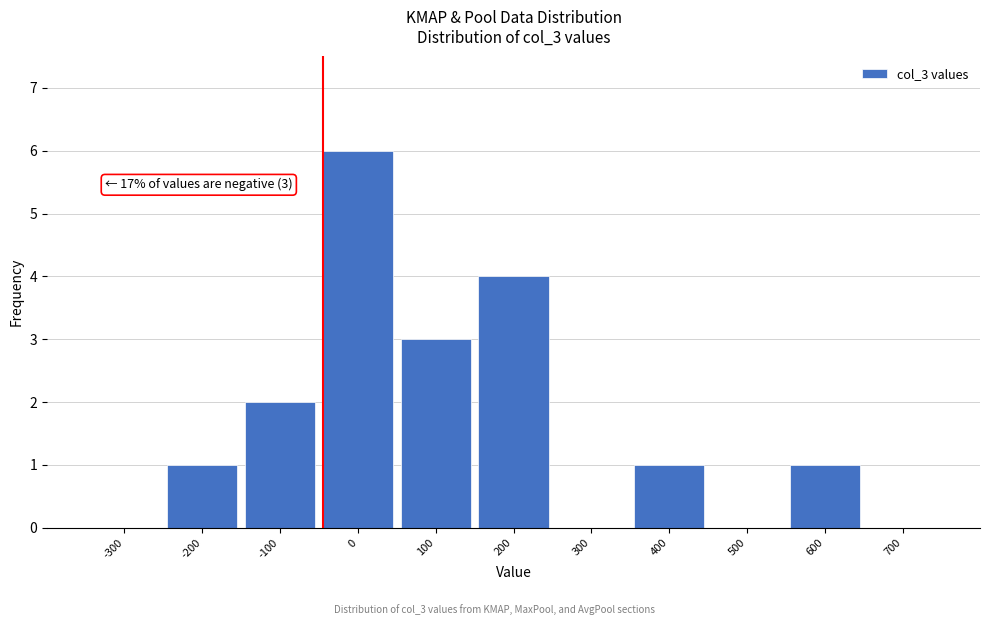

Reading right to left, extract all data points from this chart.

700=0	600=1	500=0	400=1	300=0	200=4	100=3	0=6	-100=2	-200=1	-300=0